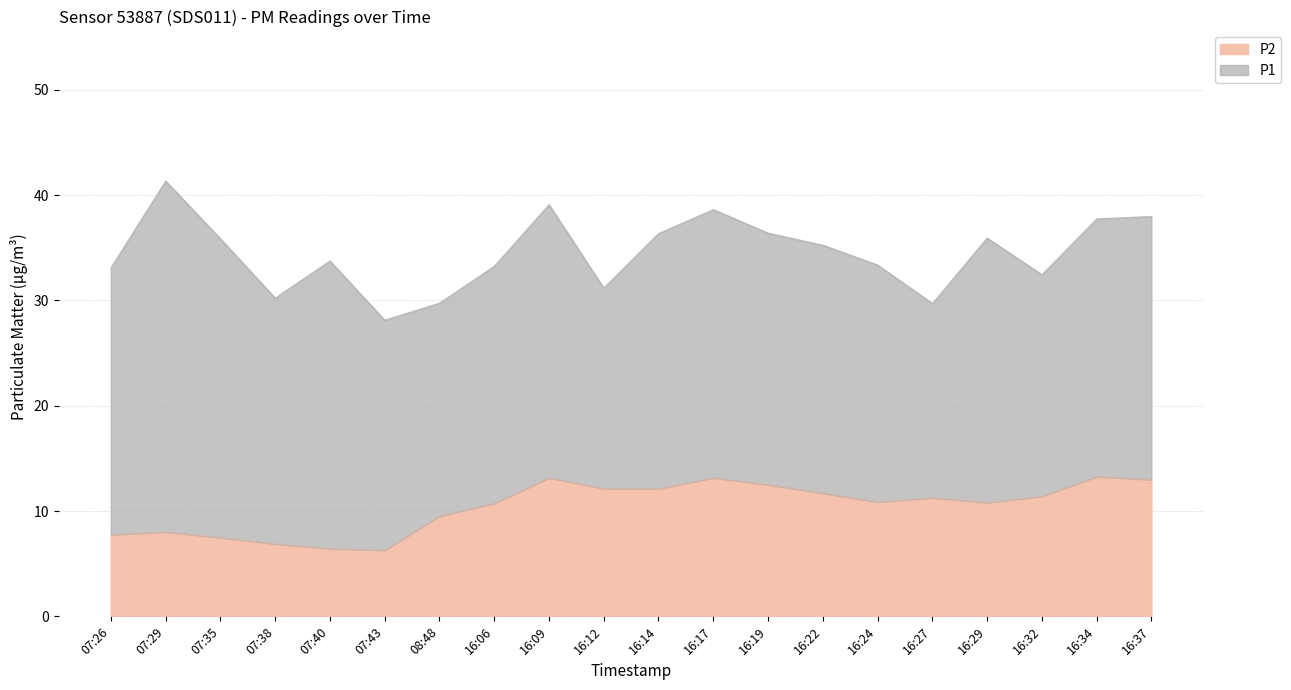

Where is the first local maximum?

07:29